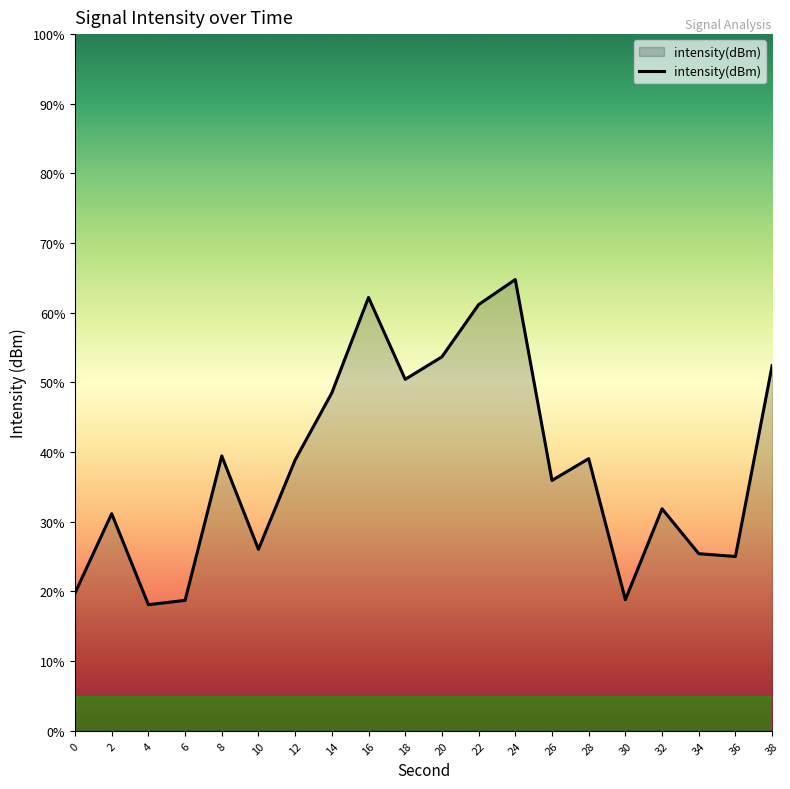

What is the value of the 4th point from the left?

-128.1